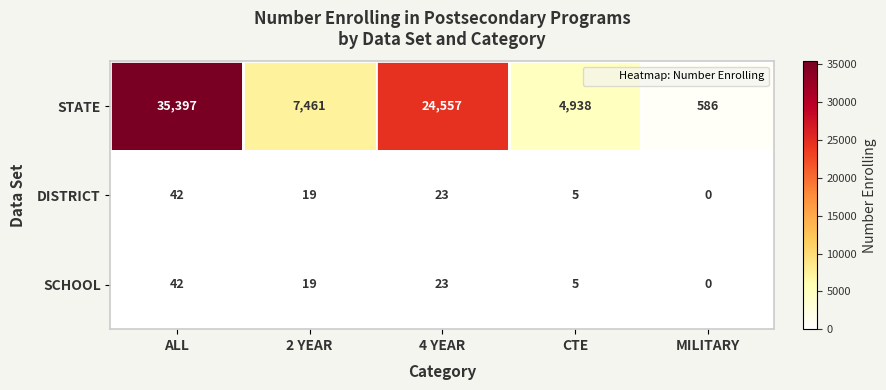

Is it true that STATE equals 8466 at CTE?

False